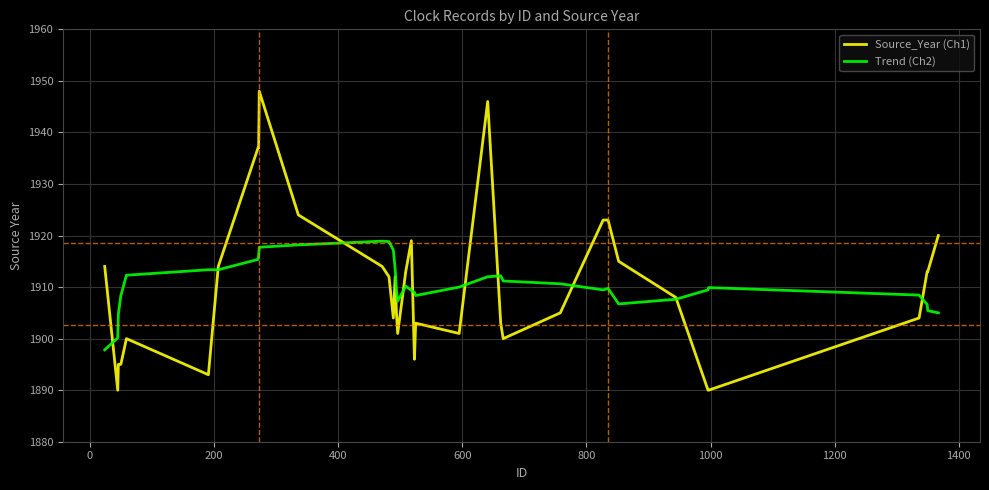

List the series in order of their peak value, highest first.

Source_Year (Ch1), Trend (Ch2)